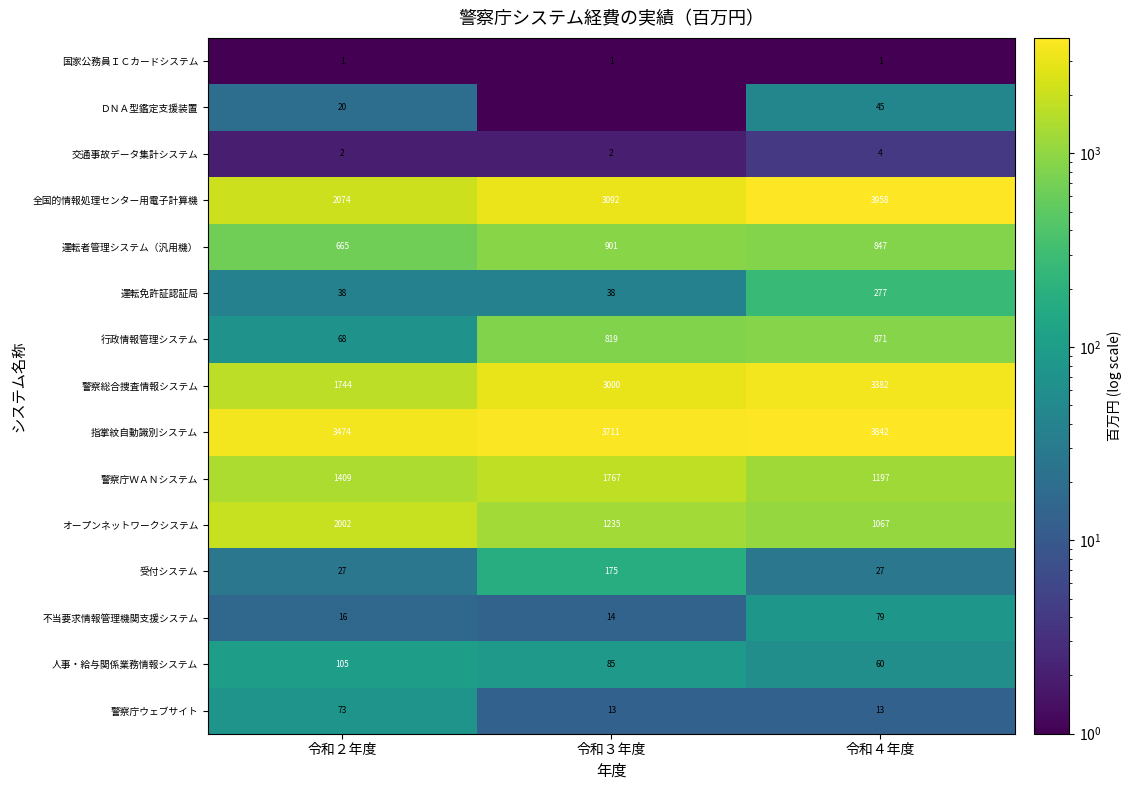

What is the difference between the maximum and minimum values in the 運転免許証認証局 series?

239.0